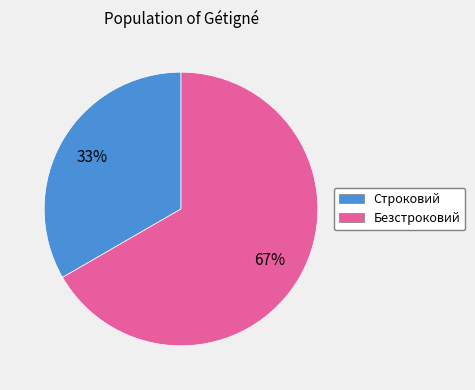

Which slice represents more than half of the pie?

Безстроковий